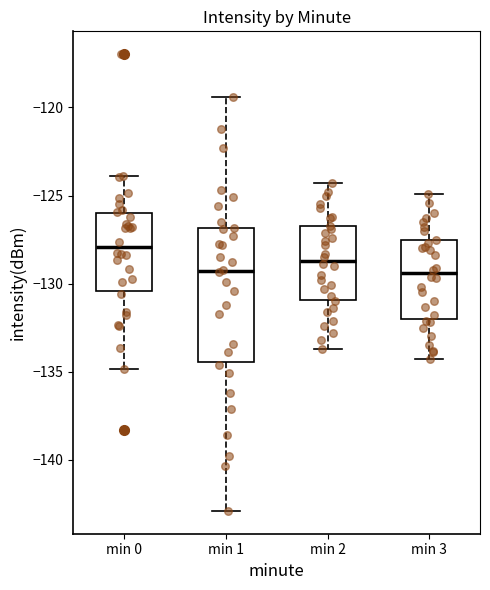

Which box is the tallest, from its lower edge to its upper edge?

min 1